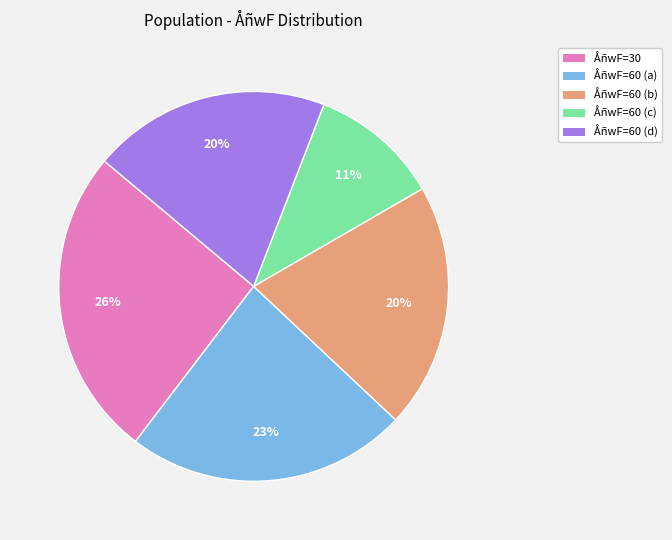

Is there any slice that represents more than half of the pie?

No